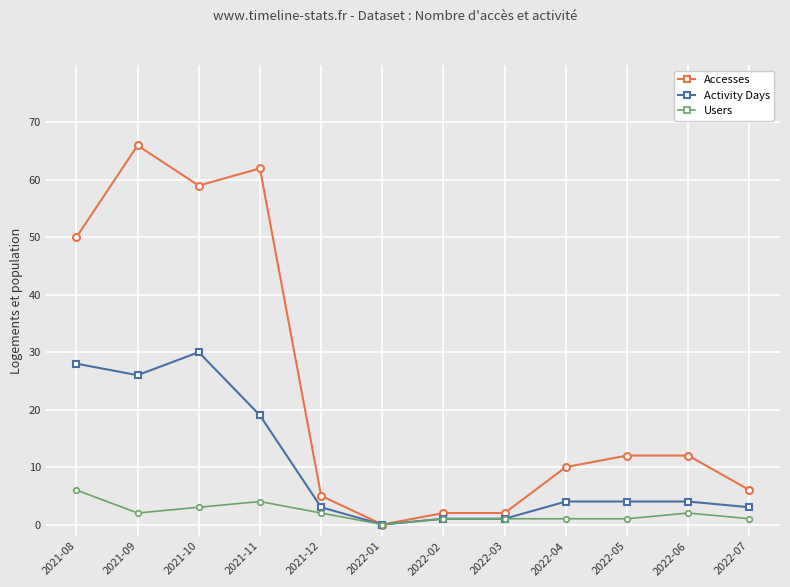

Which series has the largest range (max minus min)?

Accesses